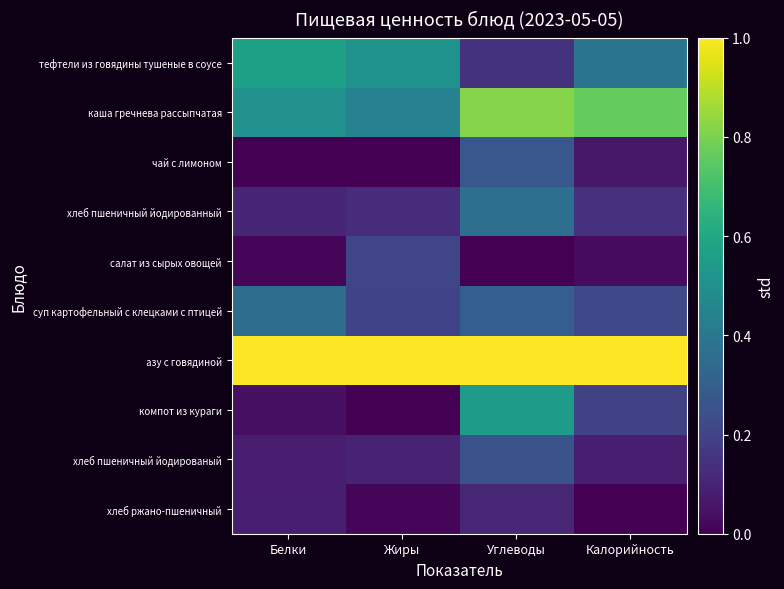

Between Белки and Жиры, which is larger?

Белки